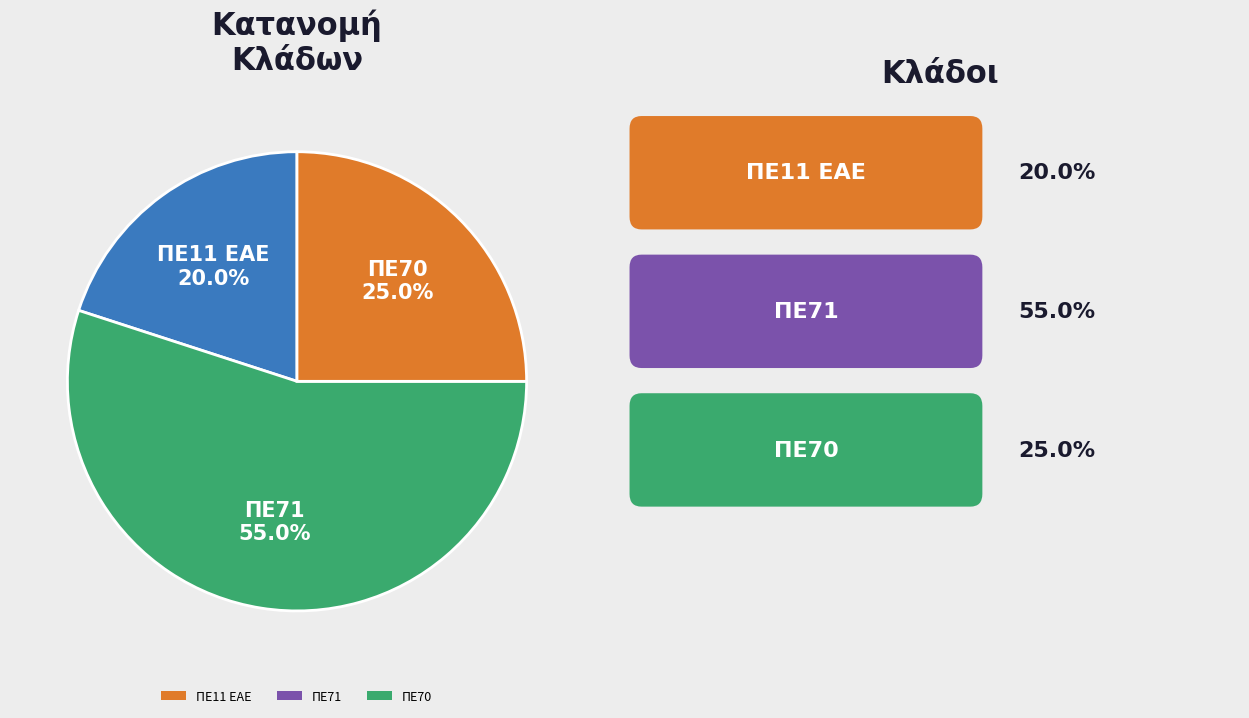

To the nearest percent, what is the difference between the largest and smallest slice percentages?

35%